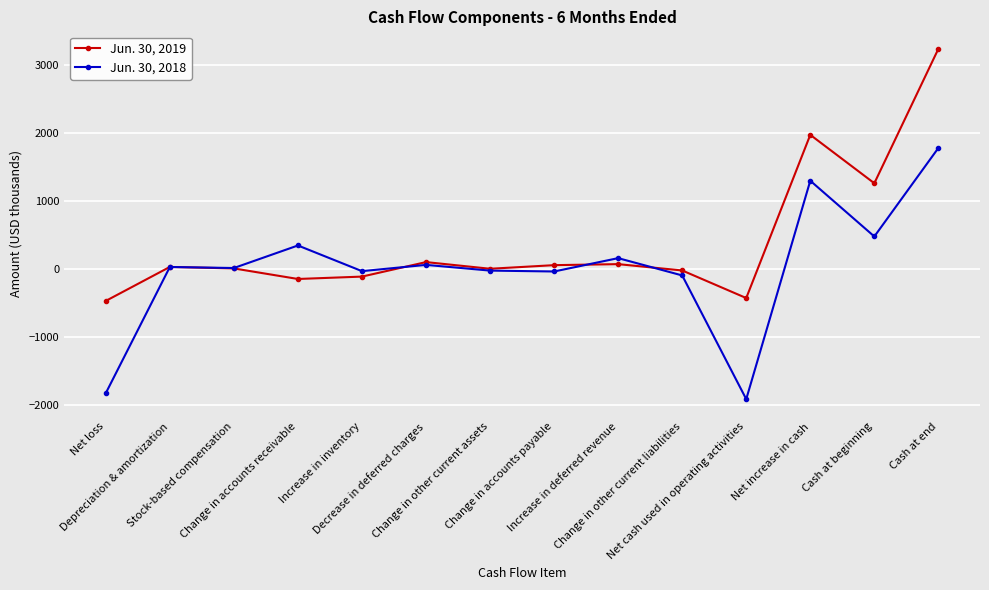

True or false: Jun. 30, 2018 has more than 2 points higher than both neighbors.

True